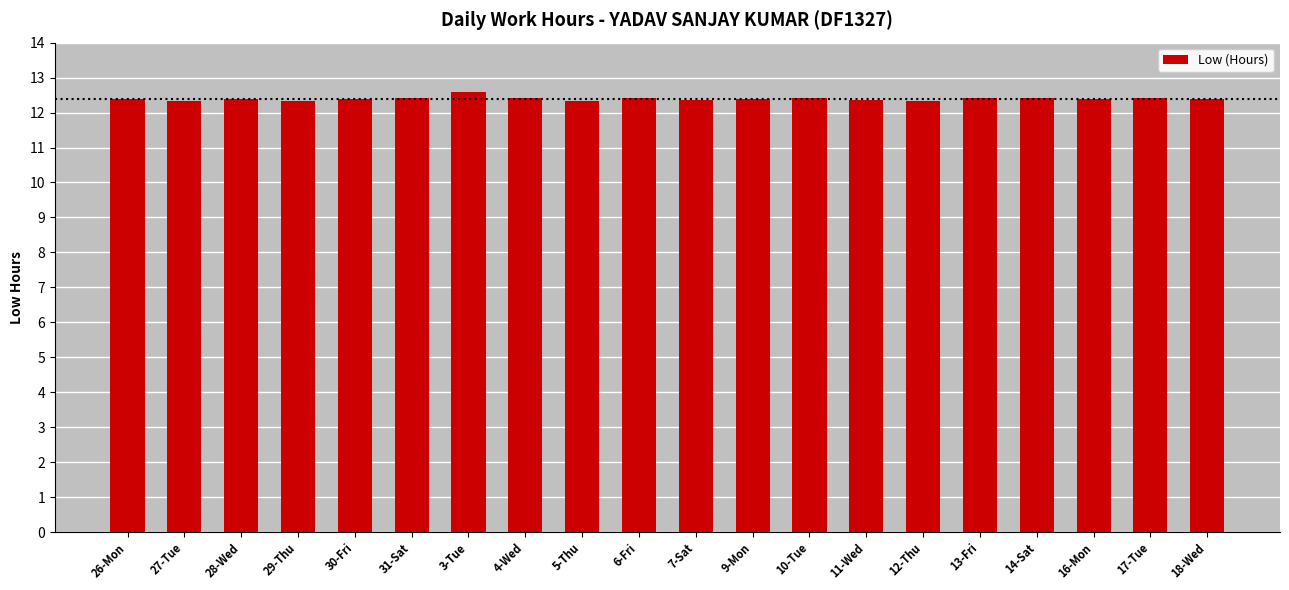

What is the ratio of the value at 17-Tue to the value at 30-Fri?

1.0